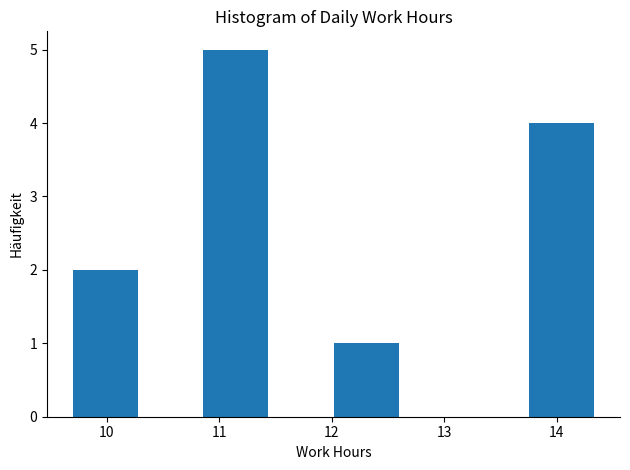

Reading left to right, transcribe this chart: for each bar, give the range it covers on the x-axis and its height. Neither the bar edges nor the heights are printed on the chart, so give them approximately, as read against the axes.

9.7 to 10.3: 2
10.3 to 10.9: 0
10.9 to 11.4: 5
11.4 to 12.0: 0
12.0 to 12.6: 1
12.6 to 13.2: 0
13.2 to 13.8: 0
13.8 to 14.3: 4